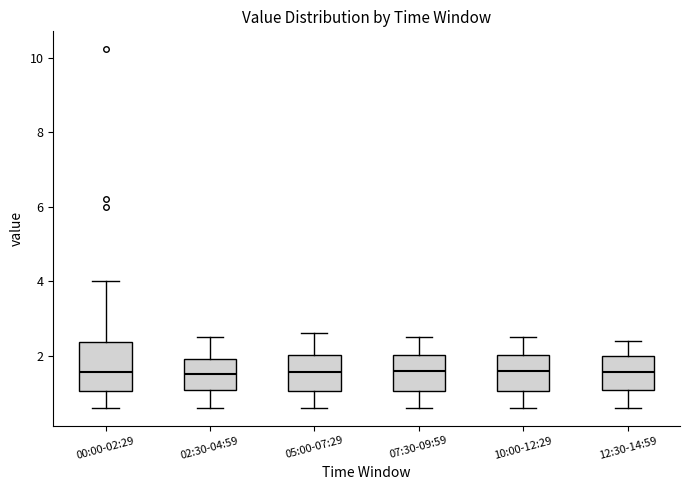

Reading left to right, transcribe this box plot: for each box, give where its median line is, the range the box spans, and where its two whiskers end, as read against the y-axis. The values are not printed on the chart, so give them approximately, as read against the axis.

00:00-02:29: median 1.6, box 1.0 to 2.4, whiskers 0.6 to 4.0
02:30-04:59: median 1.6, box 1.0 to 2.0, whiskers 0.6 to 2.6
05:00-07:29: median 1.6, box 1.0 to 2.0, whiskers 0.6 to 2.6
07:30-09:59: median 1.6, box 1.0 to 2.0, whiskers 0.6 to 2.6
10:00-12:29: median 1.6, box 1.0 to 2.0, whiskers 0.6 to 2.6
12:30-14:59: median 1.6, box 1.0 to 2.0, whiskers 0.6 to 2.4